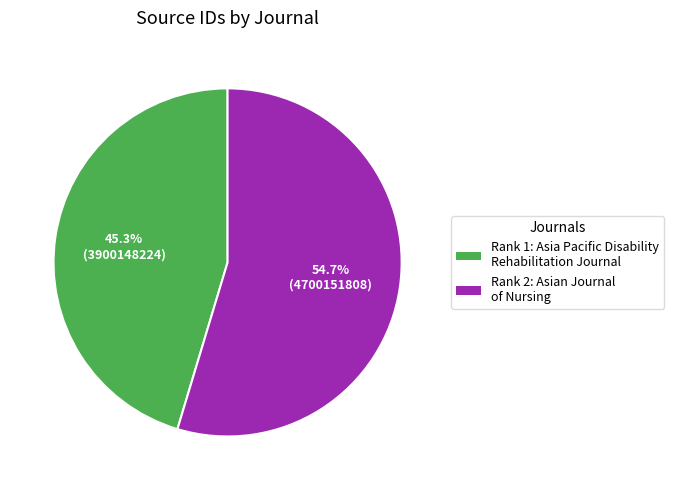

Is there a majority slice in this chart?

Yes